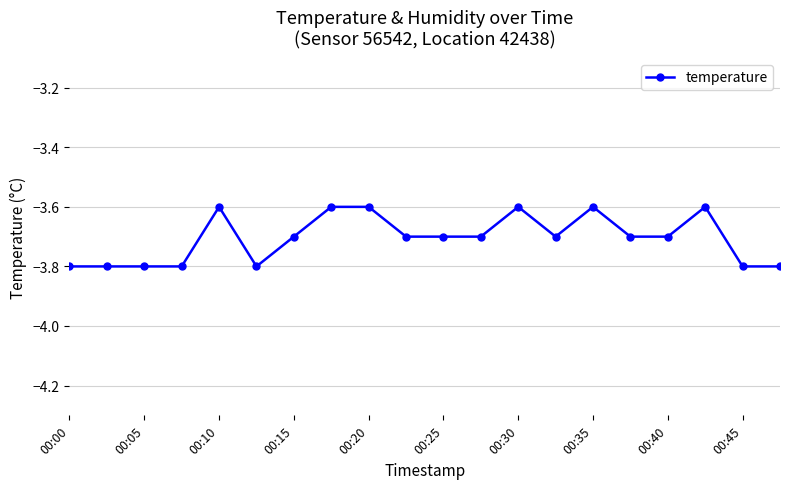

What is the value of the 20th point from the left?

-3.8